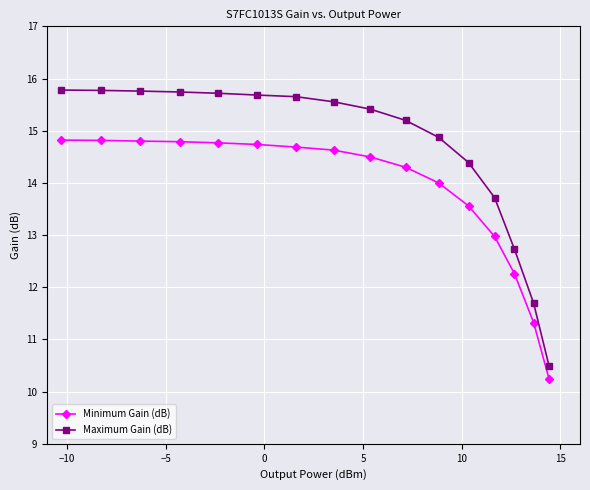

What is the difference between the maximum and second lowest values in the Maximum Gain (dB) series?

4.1